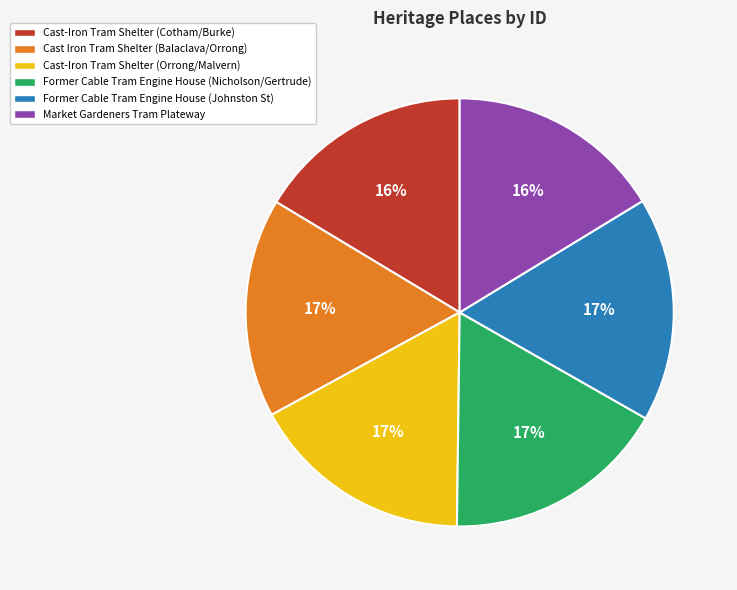

Do Cast-Iron Tram Shelter (Cotham/Burke) and Cast-Iron Tram Shelter (Orrong/Malvern) together represent more than half of the pie?

No